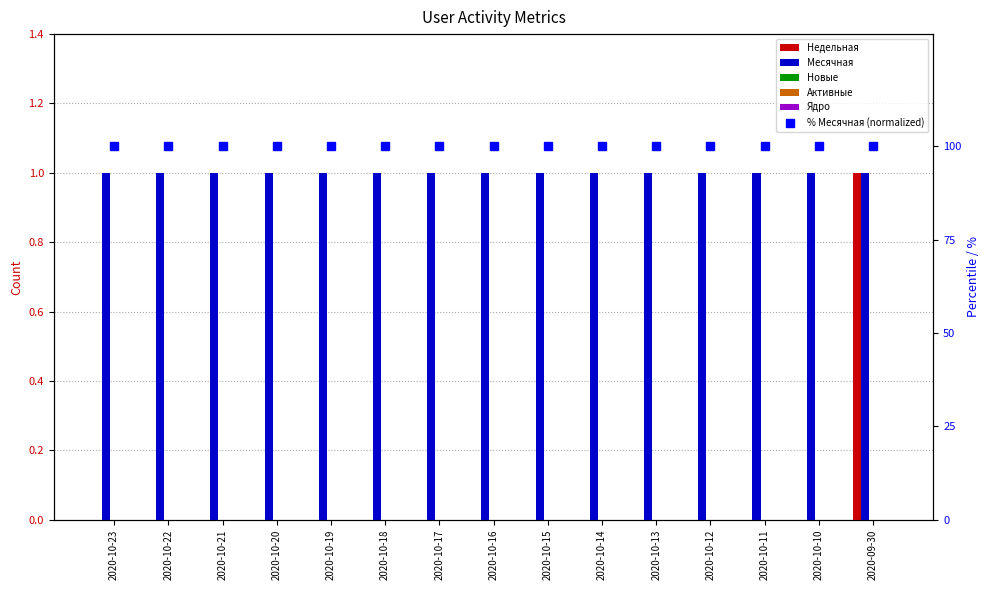

Rank the series by their maximum value, from highest to lowest.

% Месячная (normalized), Недельная, Месячная, Новые, Активные, Ядро